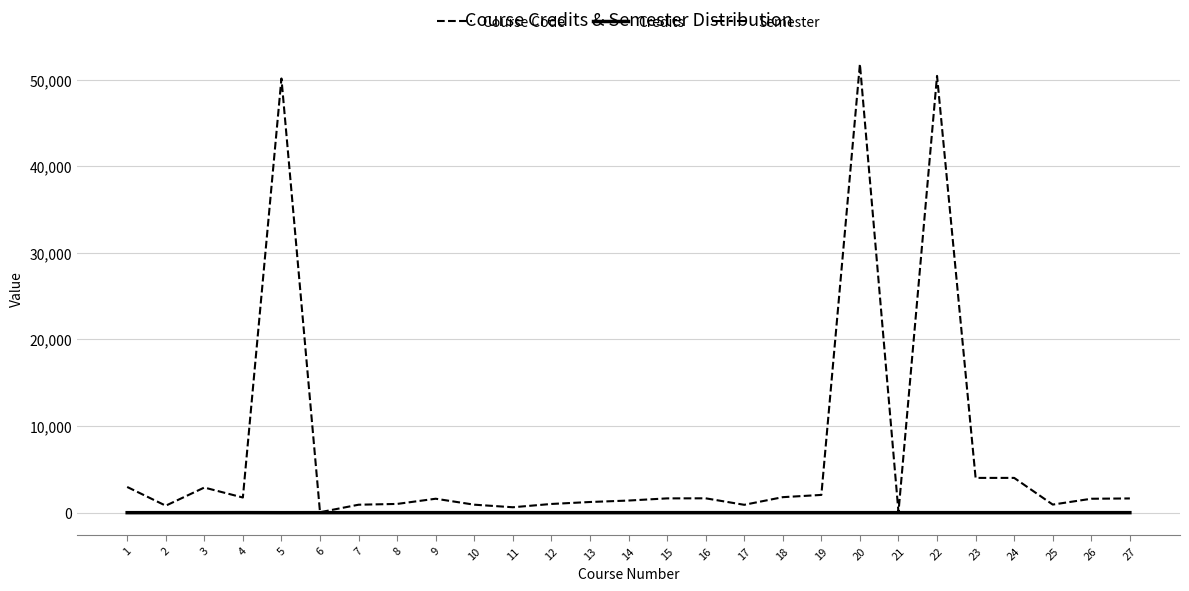

Is it true that Semester equals 0 at 18?

False